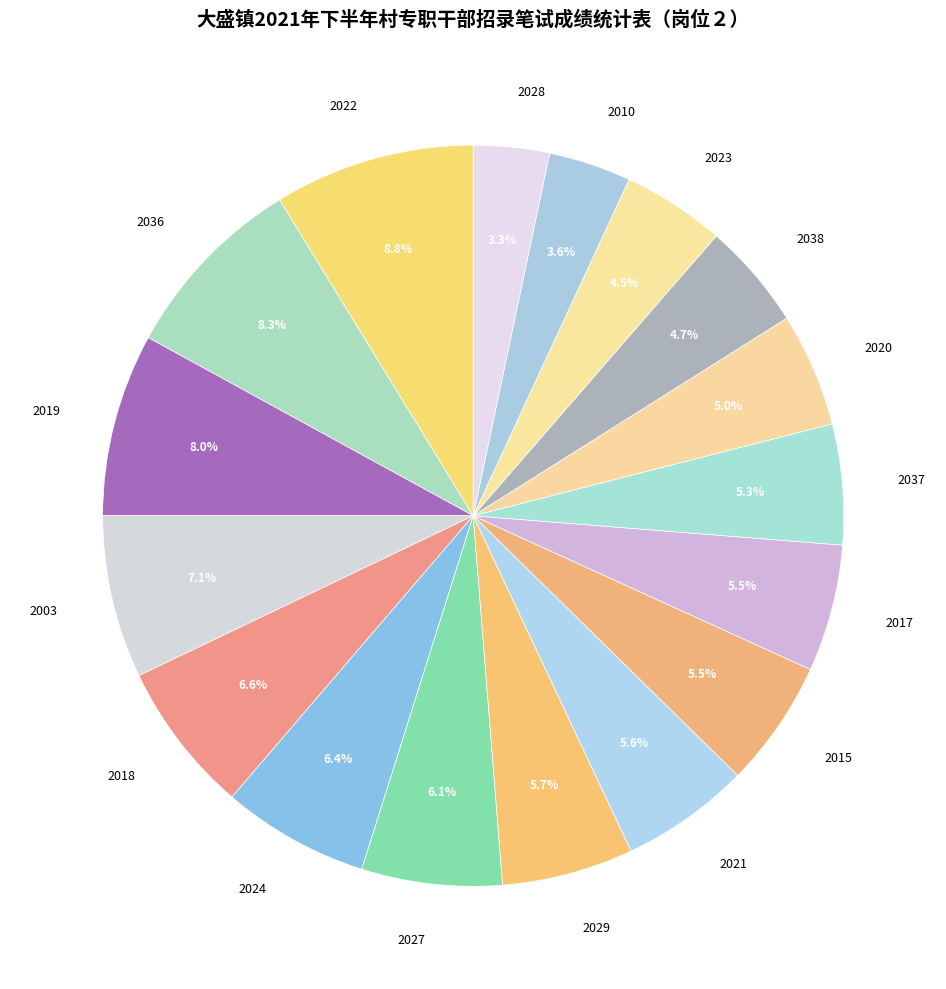

What percentage is the 2028 slice, to the nearest percent?

3%